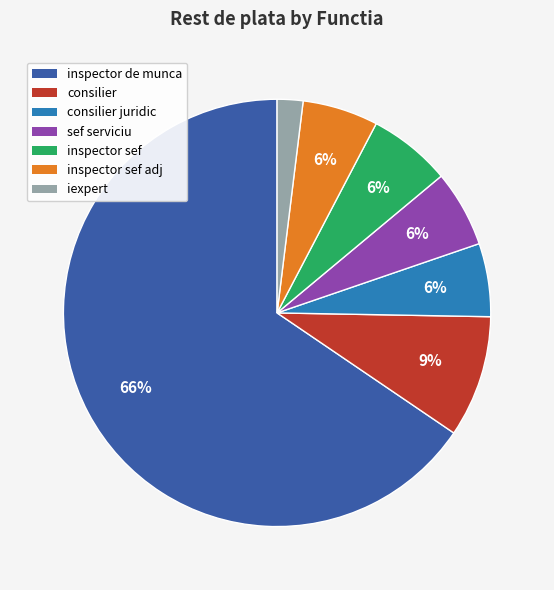

Is there a majority slice in this chart?

Yes